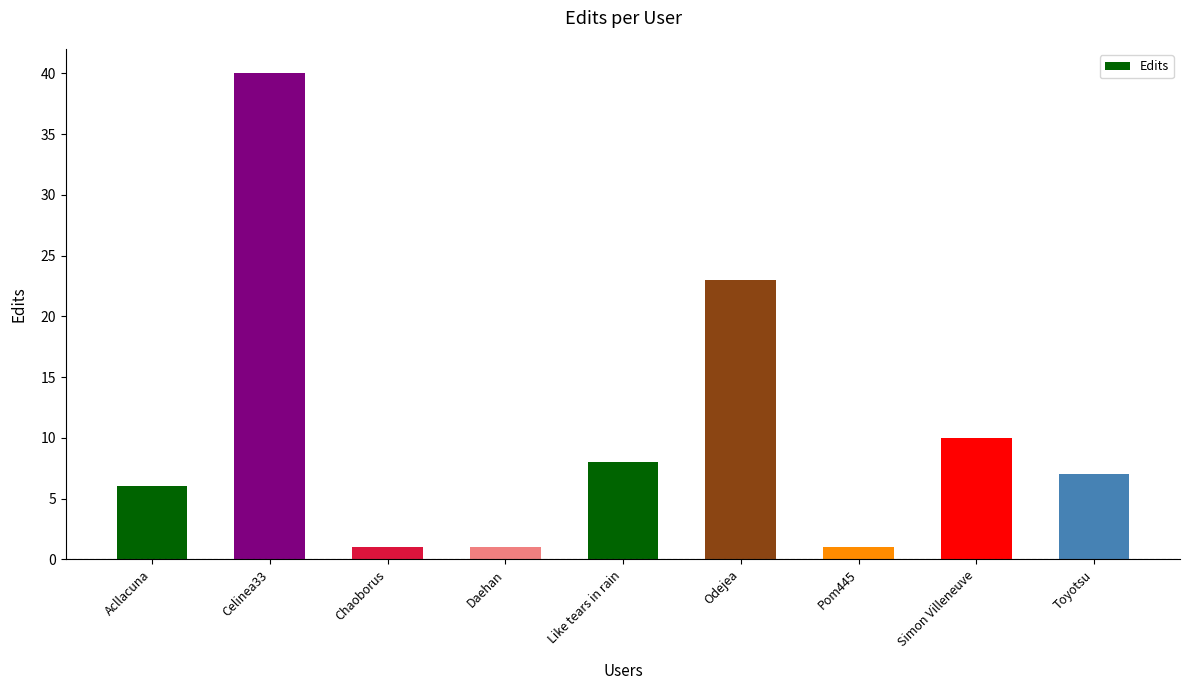

What is the minimum value shown in the chart?

1